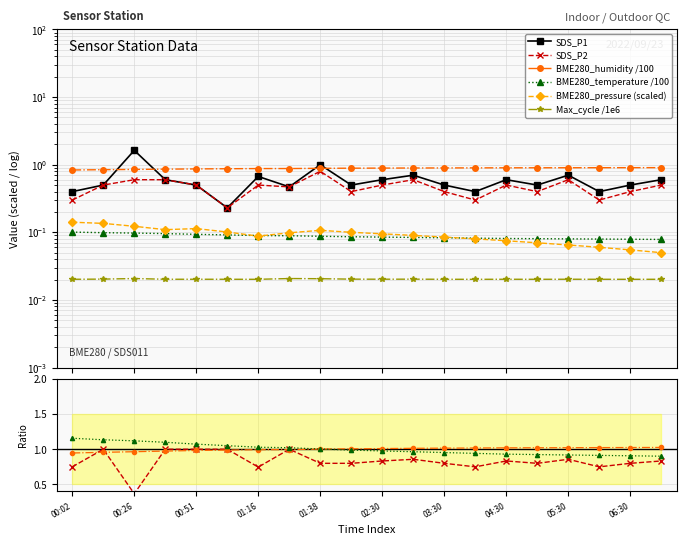

At how many categories does at least one series exceed 0?

20